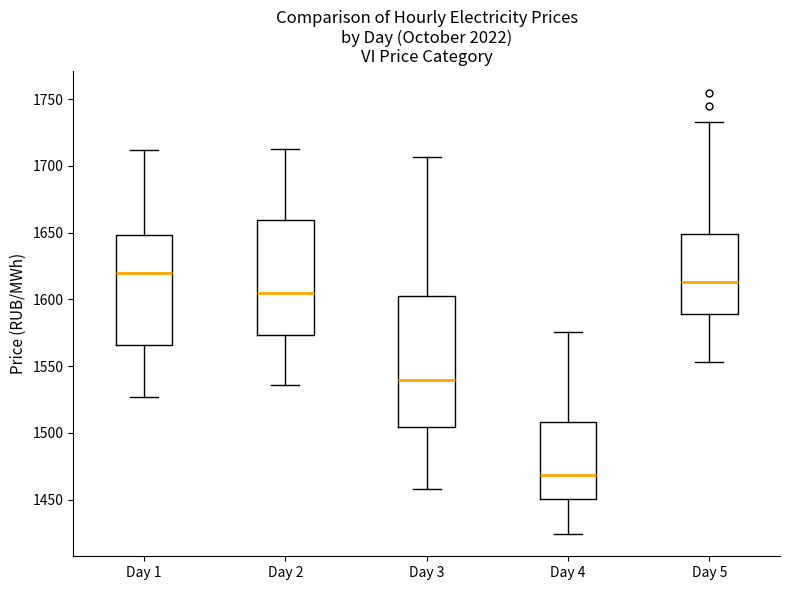

Reading left to right, transcribe this box plot: for each box, give where its median line is, the range the box spans, and where its two whiskers end, as read against the y-axis. The values are not printed on the chart, so give them approximately, as read against the axis.

Day 1: median 1620, box 1565 to 1650, whiskers 1525 to 1710
Day 2: median 1605, box 1575 to 1660, whiskers 1535 to 1715
Day 3: median 1540, box 1505 to 1605, whiskers 1460 to 1705
Day 4: median 1470, box 1450 to 1510, whiskers 1425 to 1575
Day 5: median 1615, box 1590 to 1650, whiskers 1555 to 1735